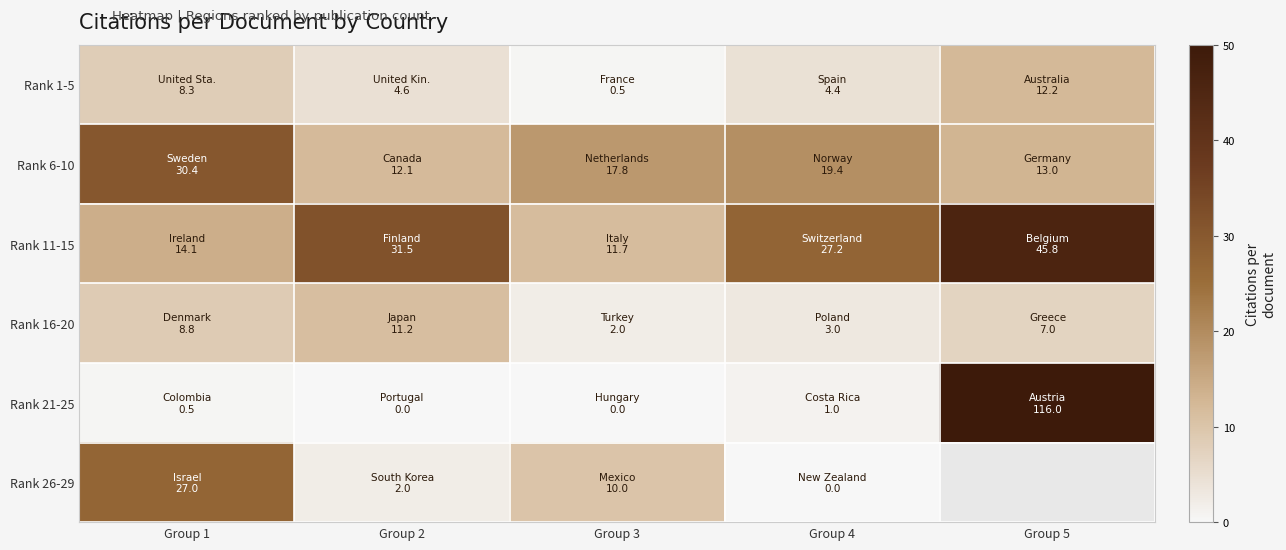

What value does the Rank 1-5 series have at Group 3?

0.5